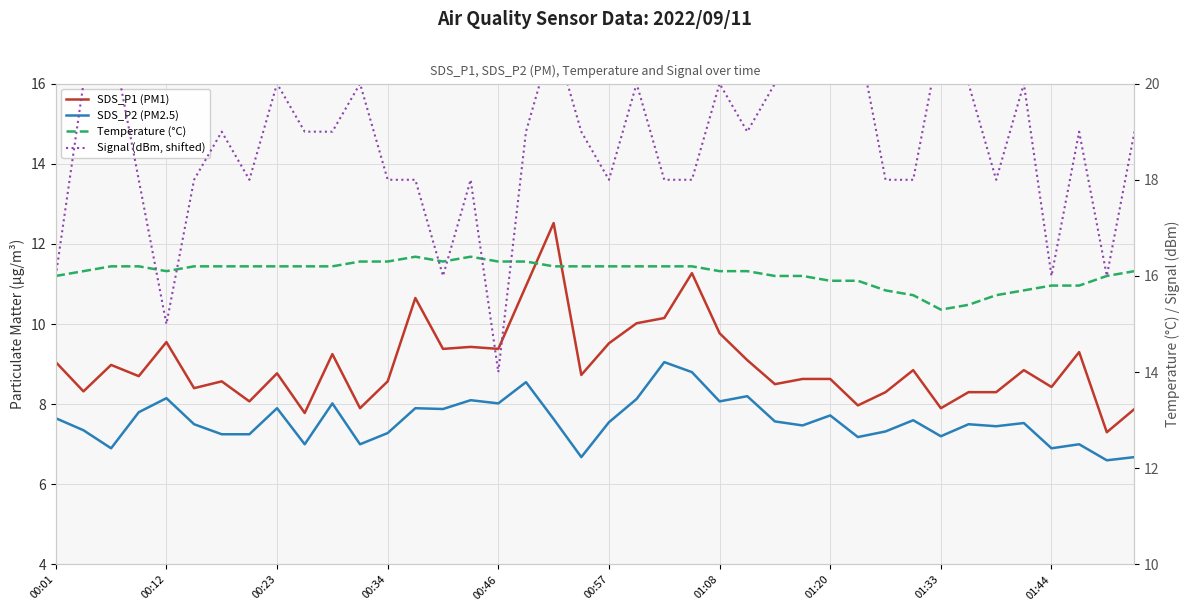

Which series has the widest spread of values?

Signal (dBm, shifted)